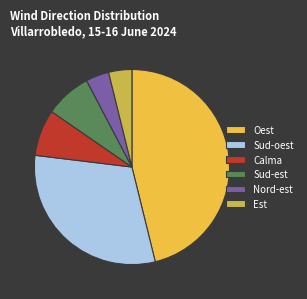

How many segments does this pie chart have?

6